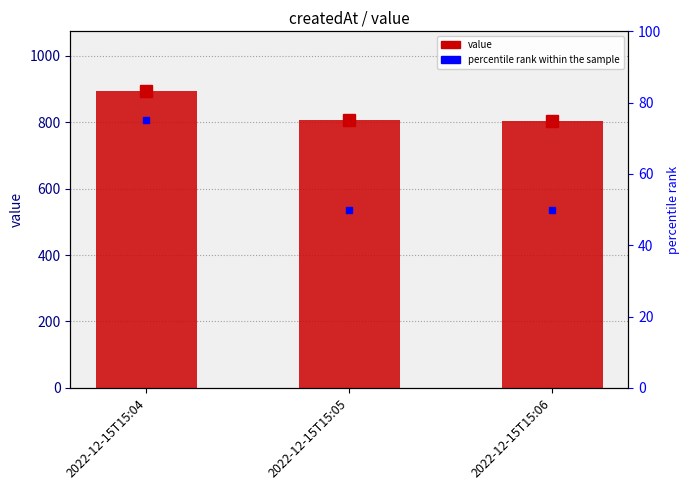

The value at 2022-12-15T15:05 is 808. True or false?

True